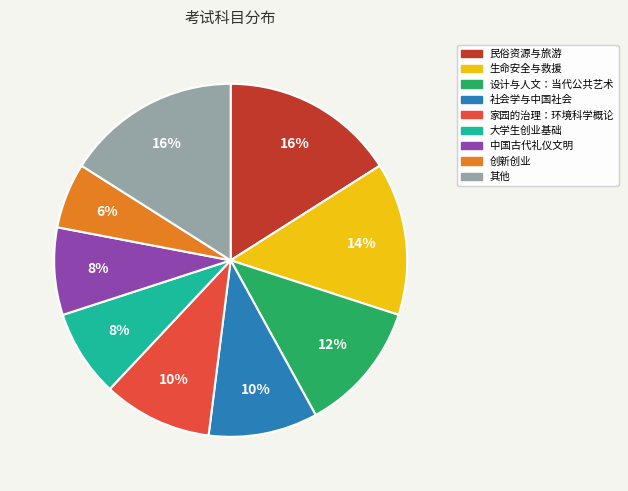

To the nearest percent, what is the difference between the largest and smallest slice percentages?

10%